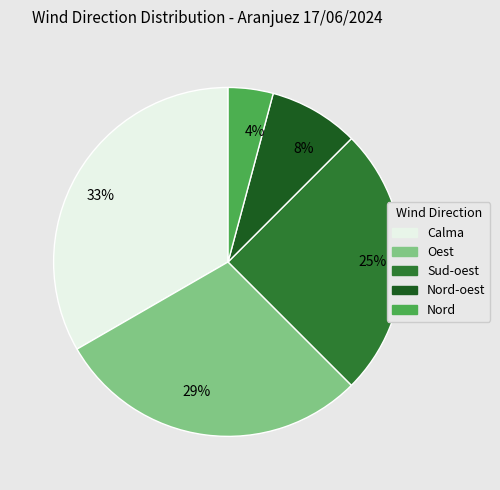

Which has a higher value, 29% or 33%?

33%